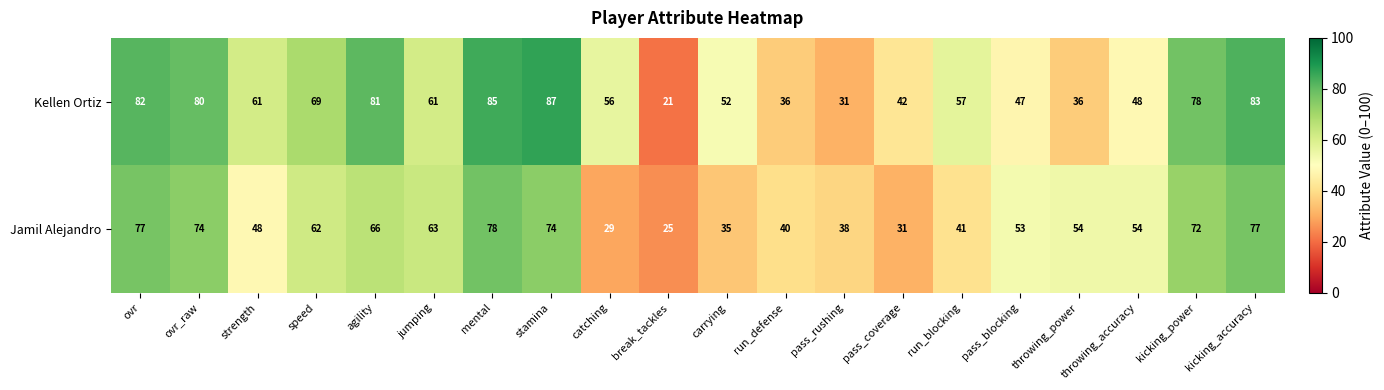

What is the approximate value of Jamil Alejandro at run_blocking, to the nearest 10?

40